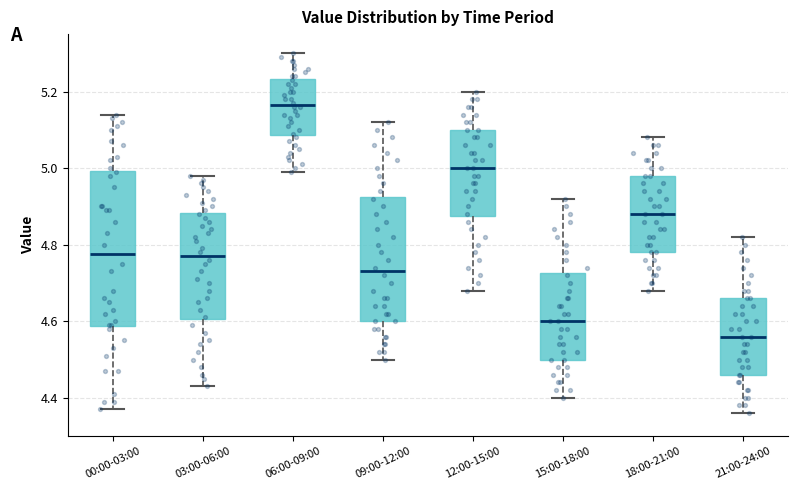

Where does the lower whisker of the box for 00:00-03:00 end on the y-axis? The values are not printed on the chart, so give them approximately, as read against the axis.

4.38